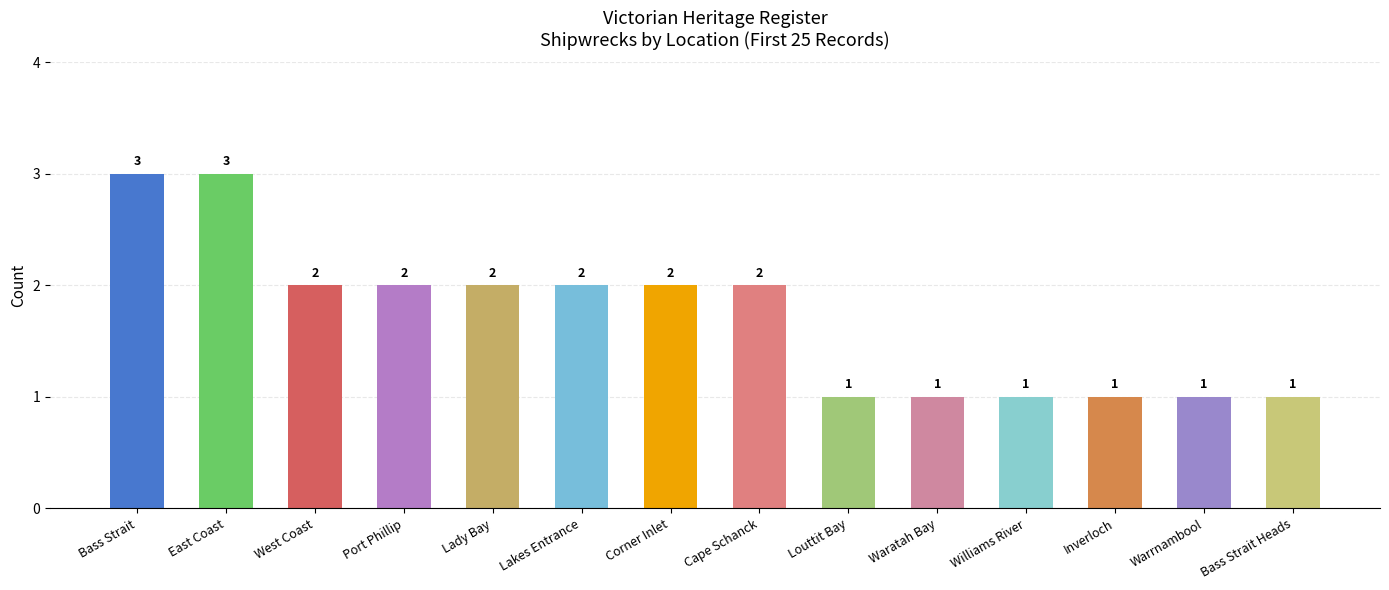

What is the value of the 3rd bar from the left?

2